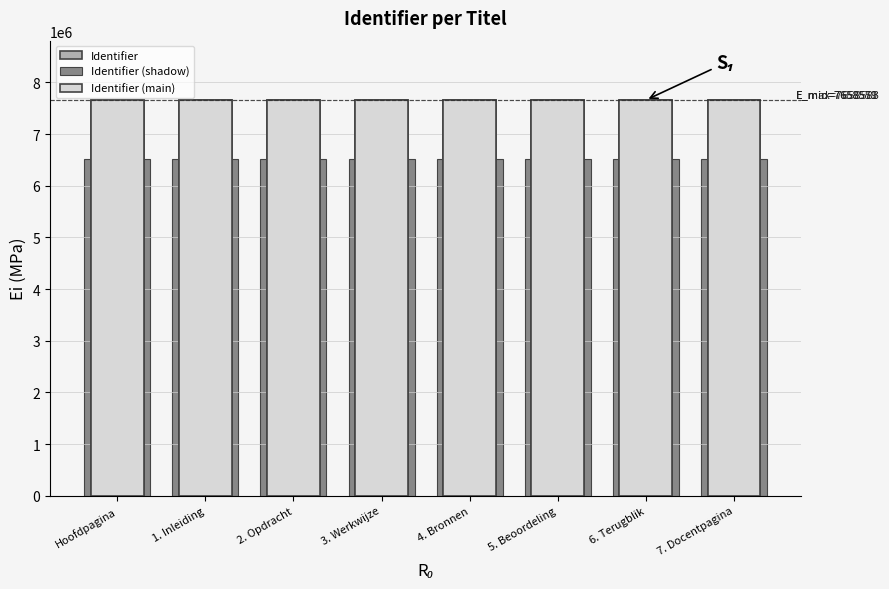

What is the label of the 3rd bar from the right?

5. Beoordeling